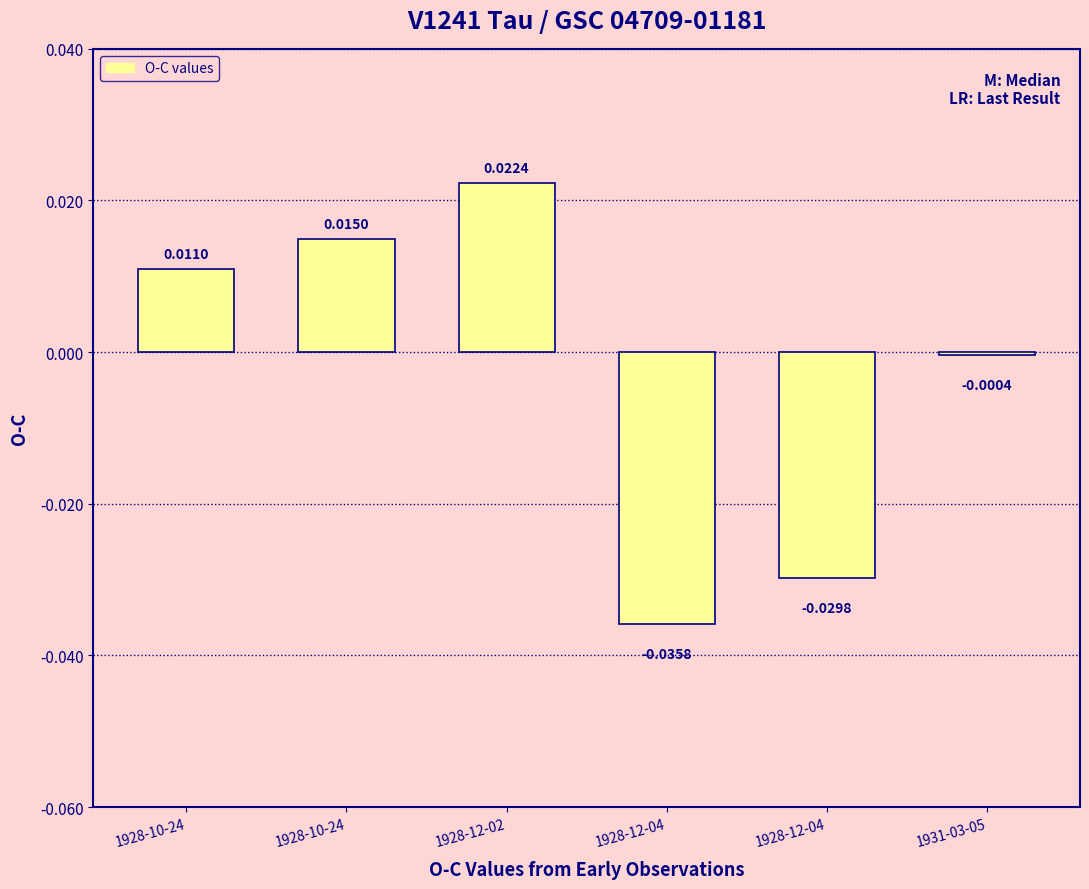

How many bars are there in total?

6